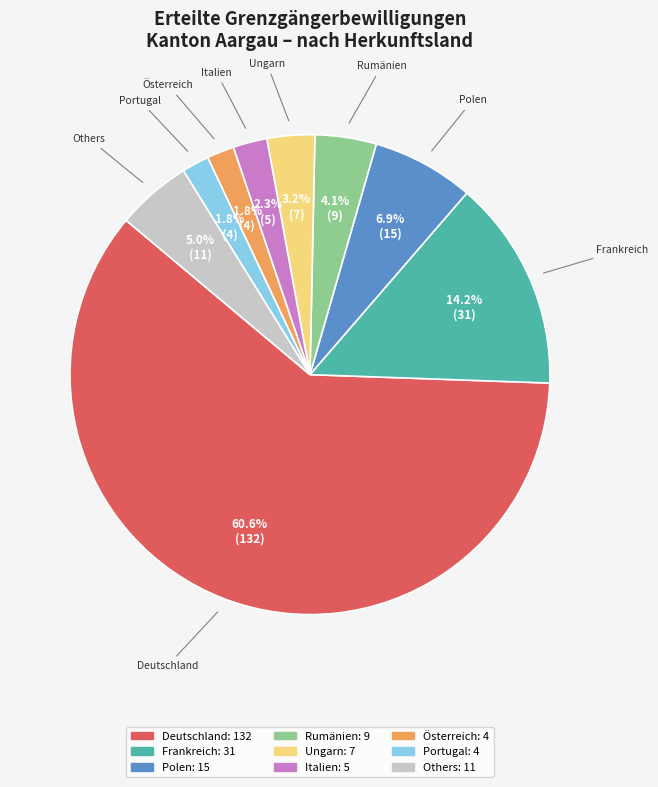

How many segments does this pie chart have?

9